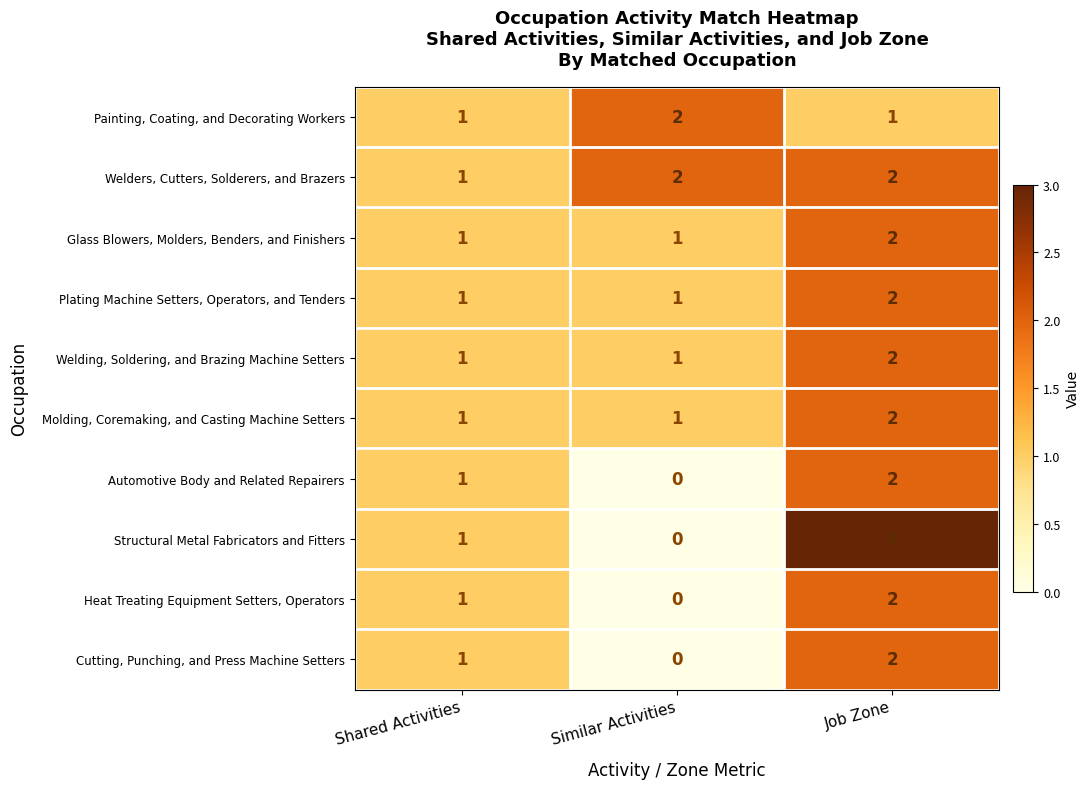

Which series has the largest total across all categories?

Welders, Cutters, Solderers, and Brazers